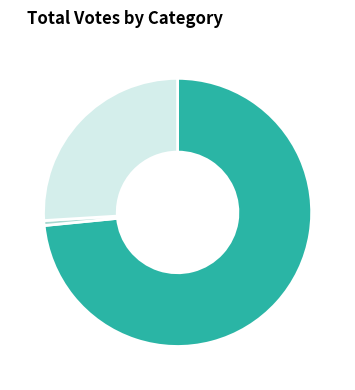

Which category has the biggest portion of the pie?

Jennie L. Caissie